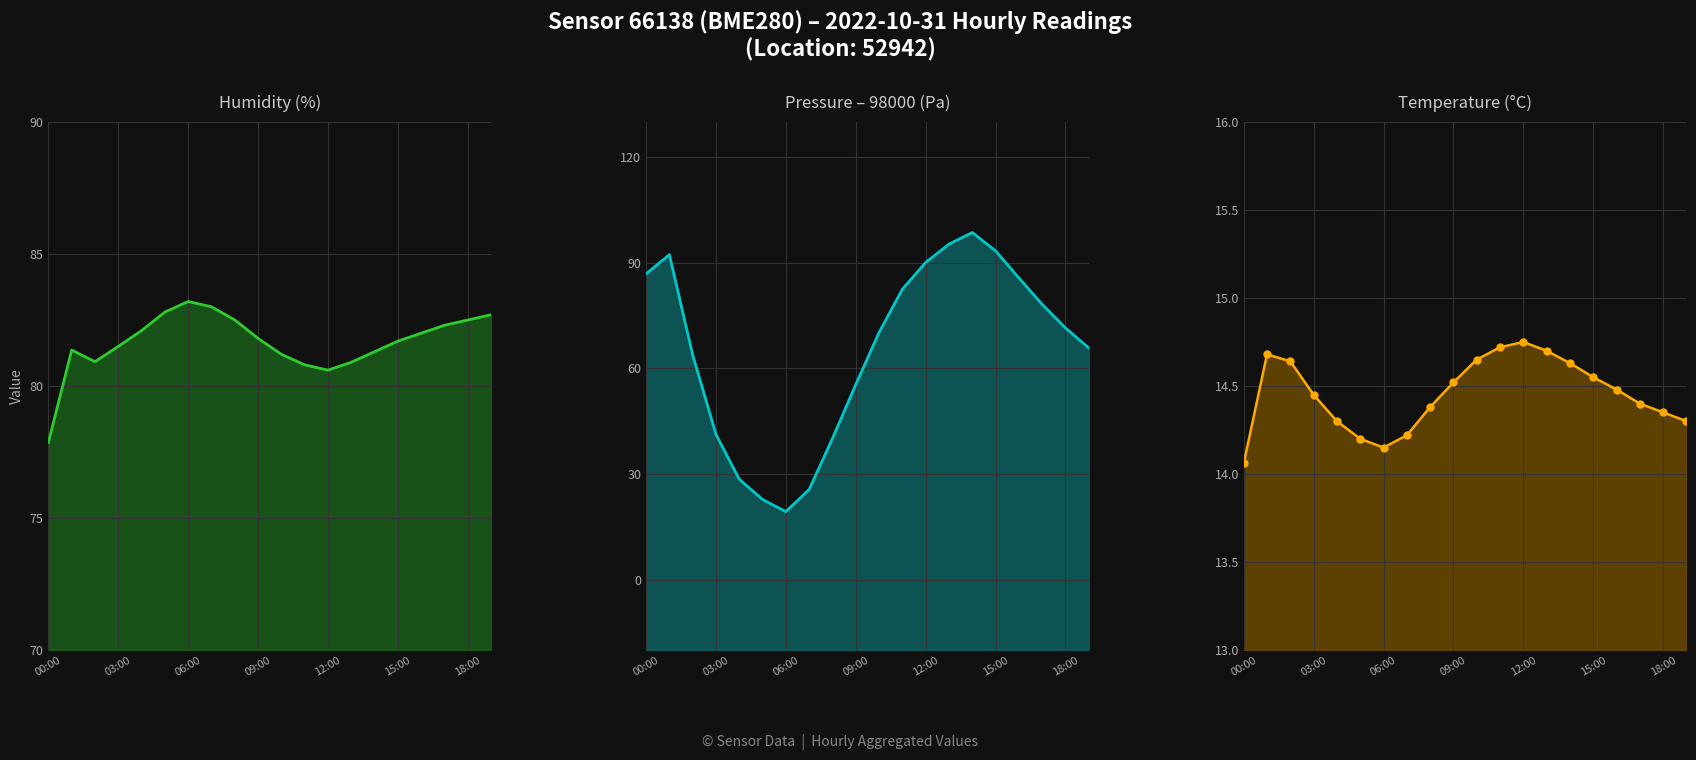

What is the average value of the Humidity (%) line series?

81.7